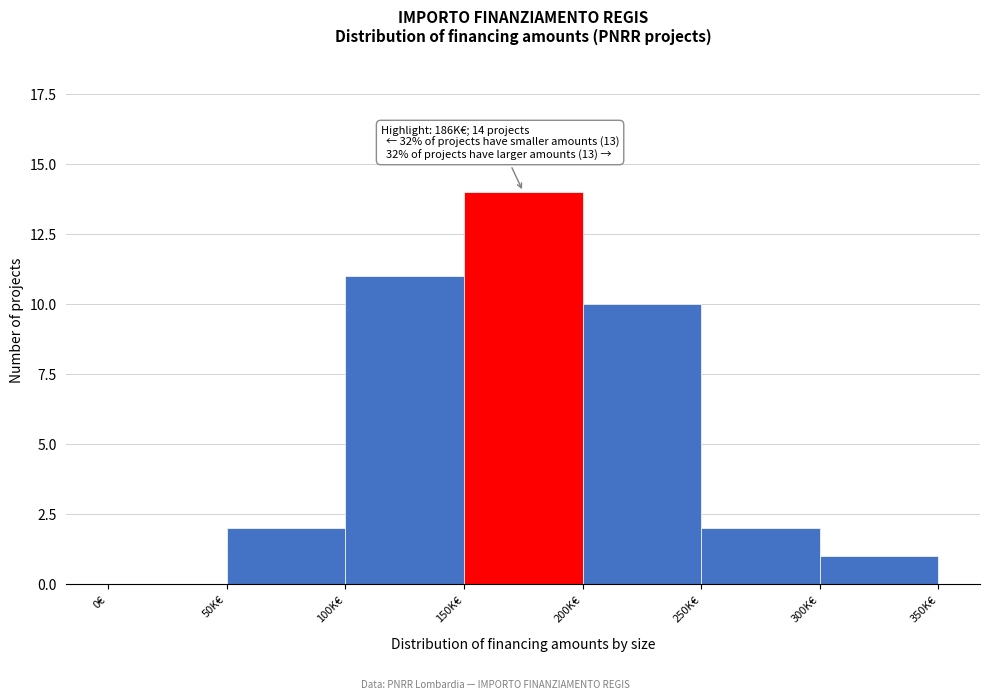

Reading left to right, what are all the values shown in this chart?

0€=0	50K€=2	100K€=11	150K€=14	200K€=10	250K€=2	300K€=1